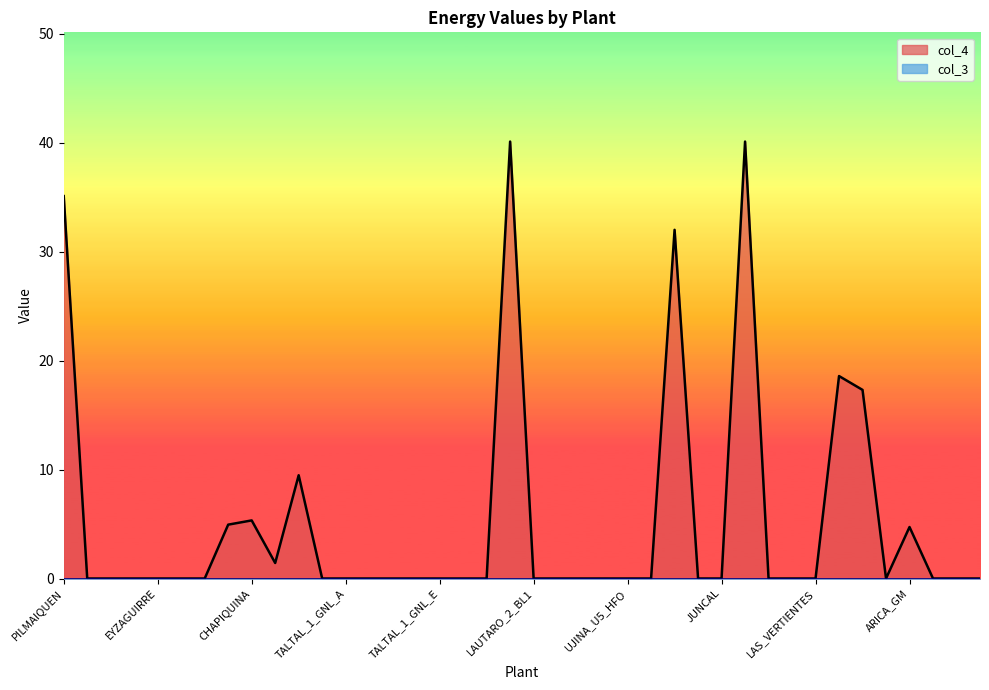

What is the difference between the values at LIRCAY and LAS_VERTIENTES?

9.5